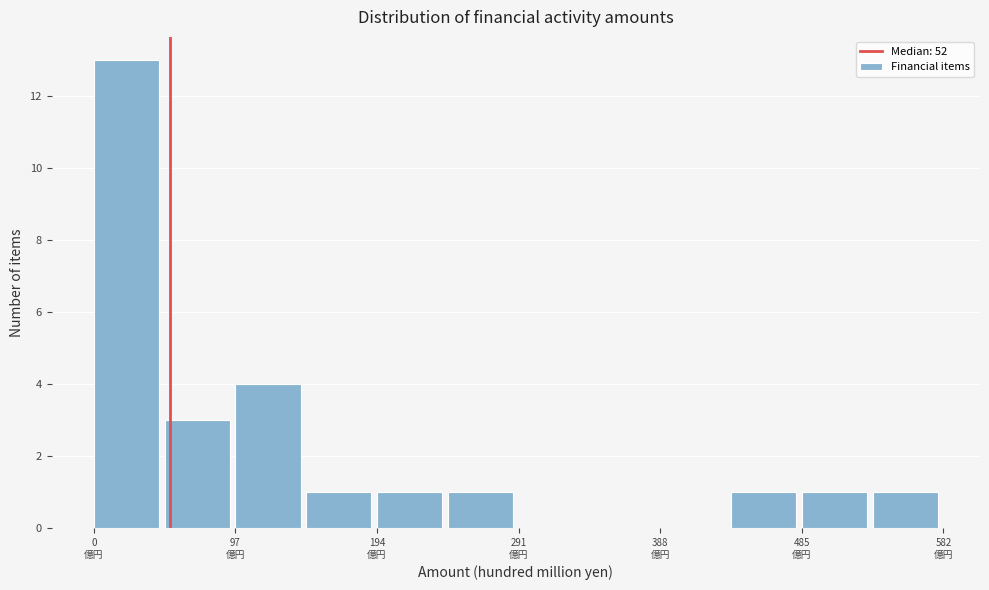

Which range on the x-axis has the tallest bar?

0 to 50